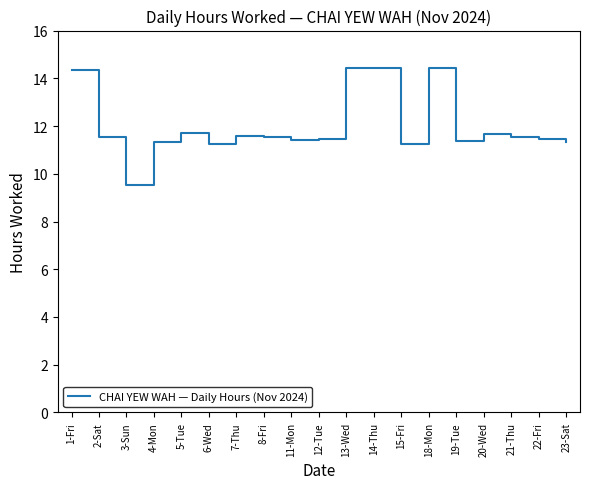

What is the smallest value displayed?

9.5